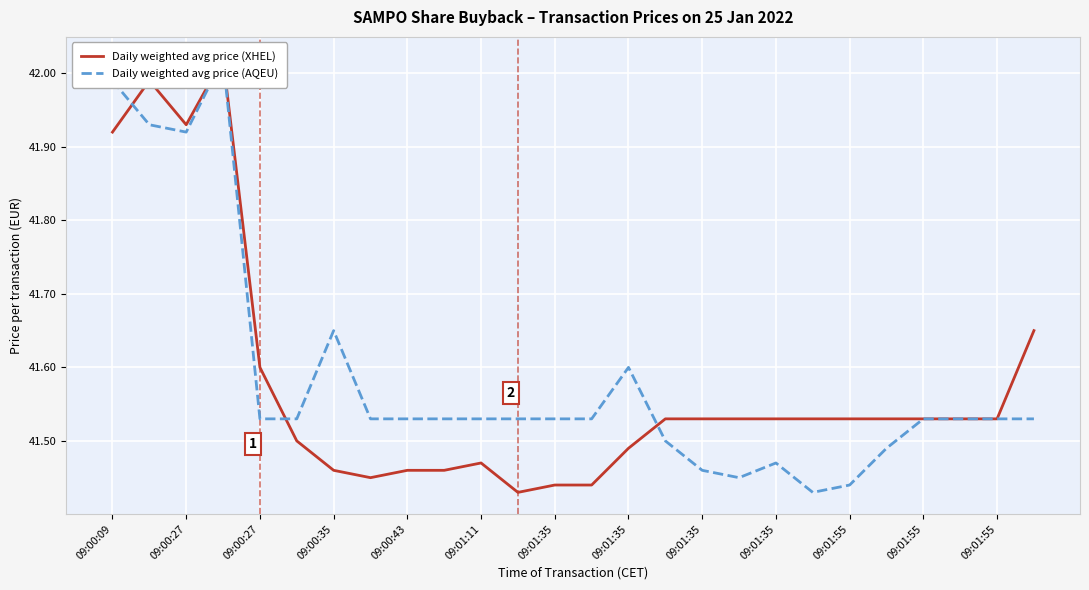

What is the spread (max minus min) of values at 09:00:35?

0.2